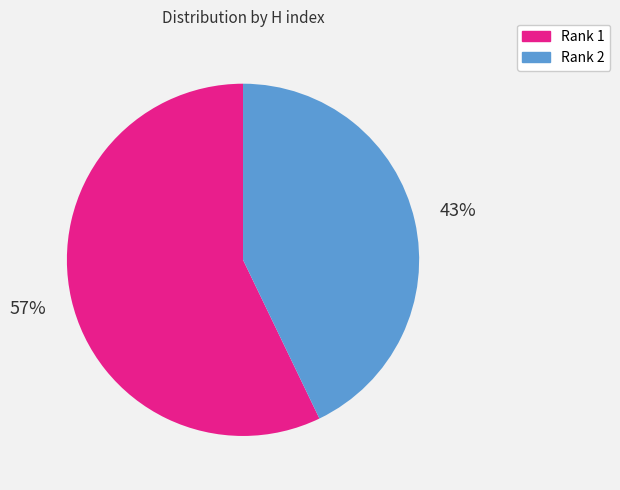

Is it true that Rank 2 is 54% of the pie?

False